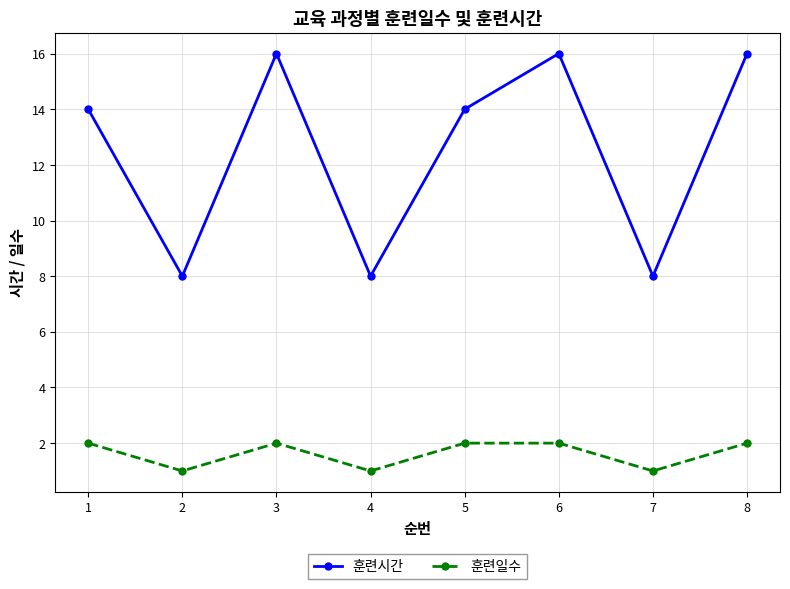

True or false: 훈련시간 and 훈련일수 cross at least once.

False